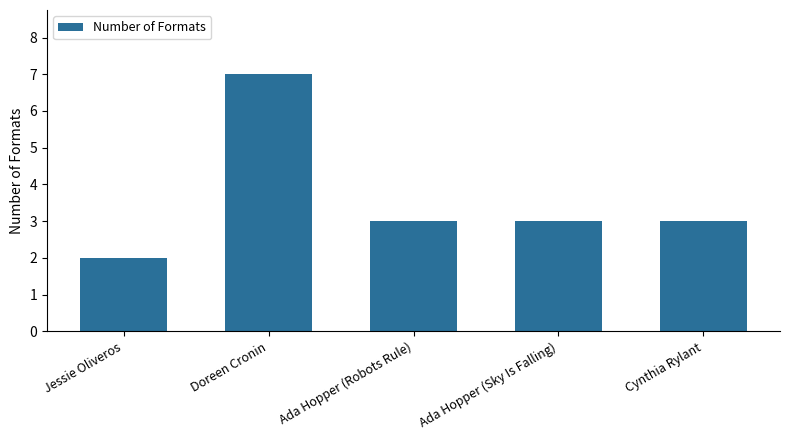

What is the sum of the values at Jessie Oliveros and Doreen Cronin?

9